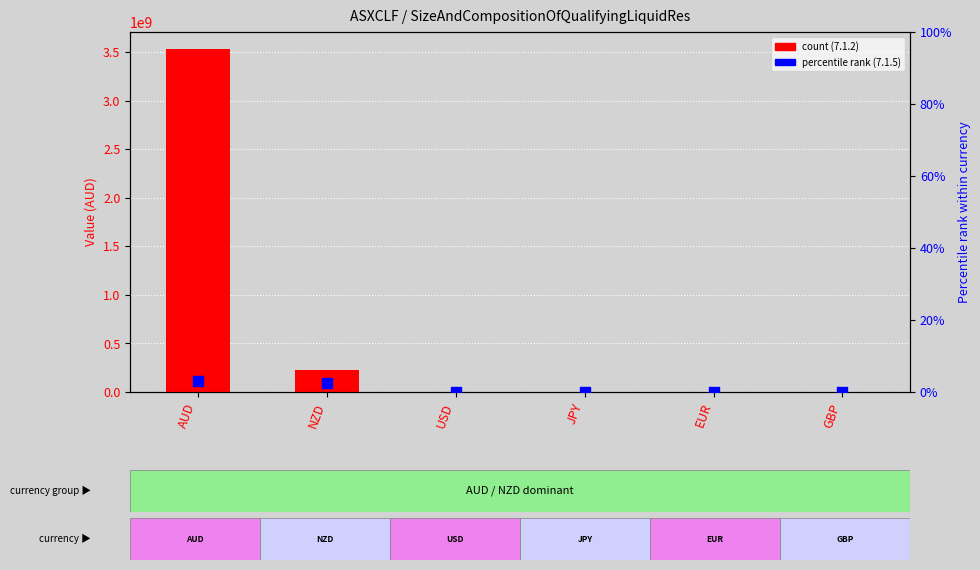

Which series reaches the maximum Y coordinate?

7.1.2 (count)